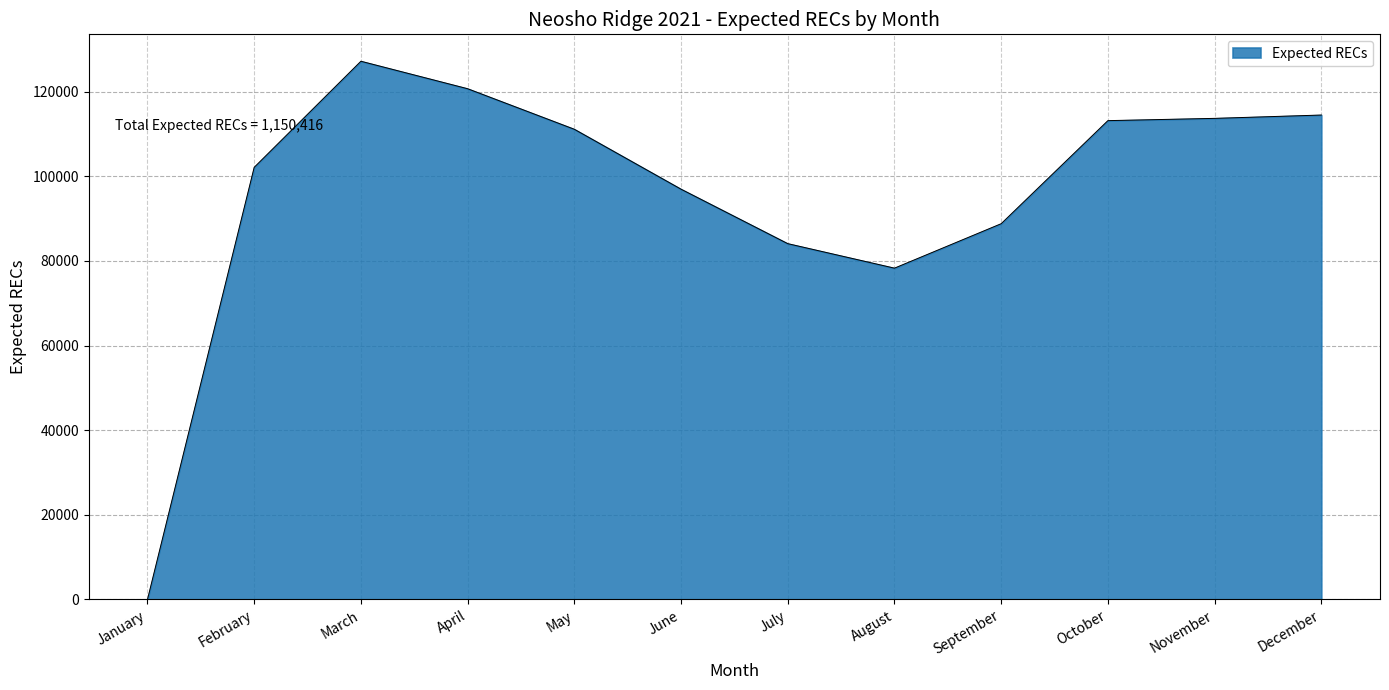

Approximately how many times larger is the value at December compared to June?

1.2